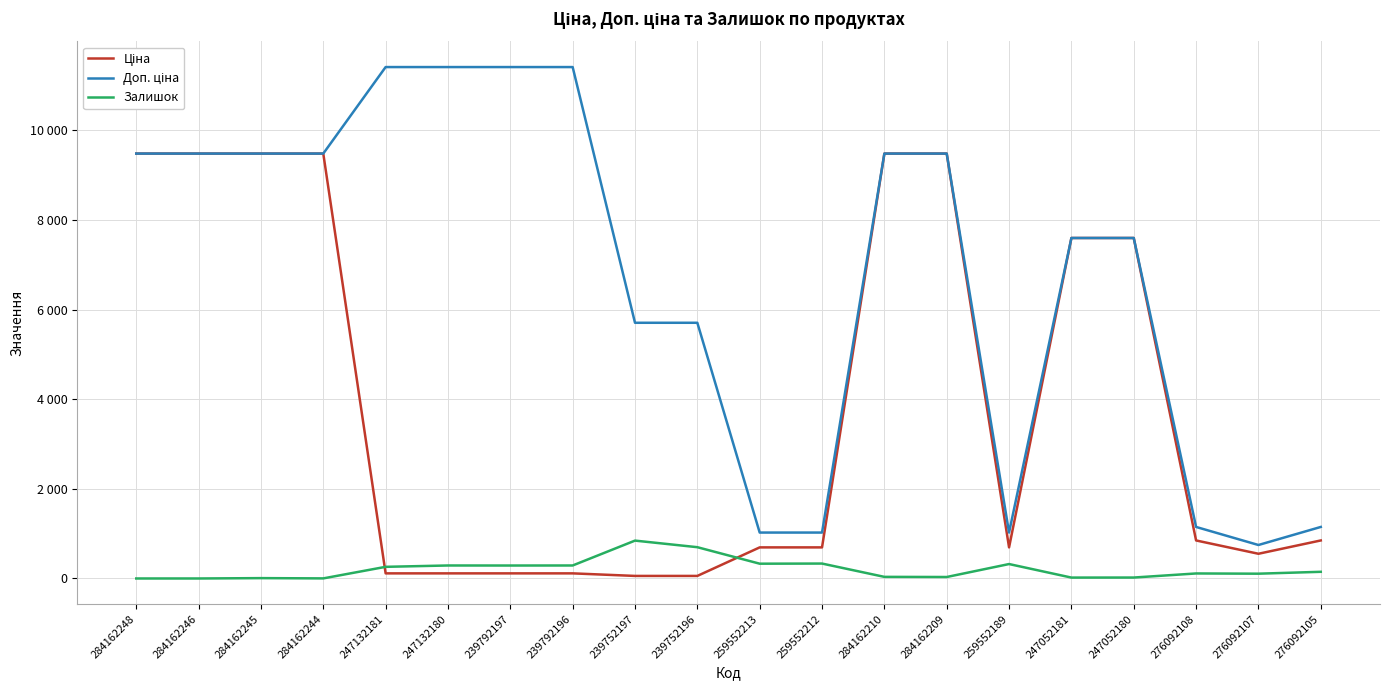

What is the difference between the Ціна values at 239752196 and 284162245?

9423.0